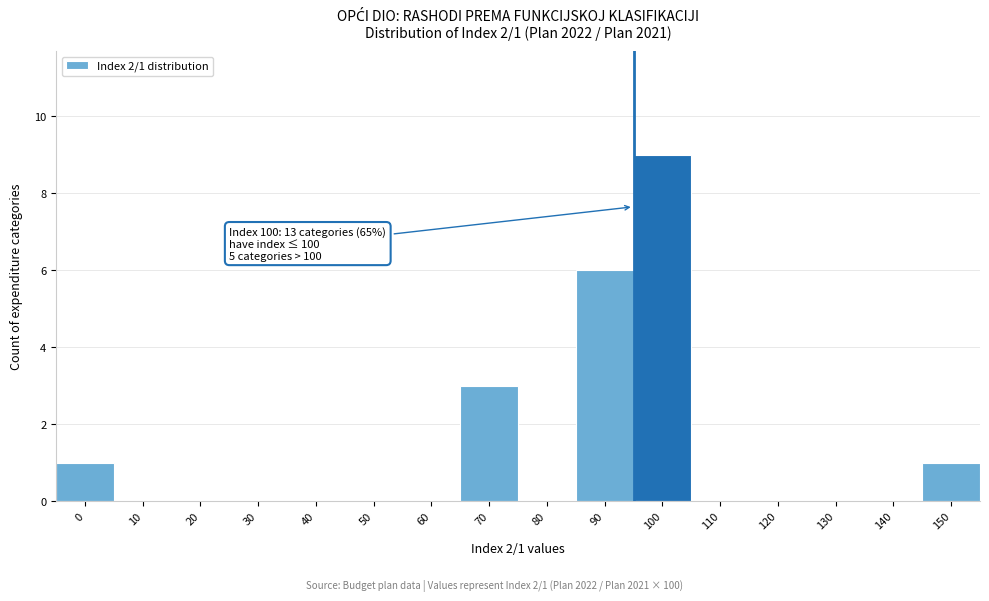

Reading right to left, transcribe all the data shown in this chart.

150=1	140=0	130=0	120=0	110=0	100=9	90=6	80=0	70=3	60=0	50=0	40=0	30=0	20=0	10=0	0=1